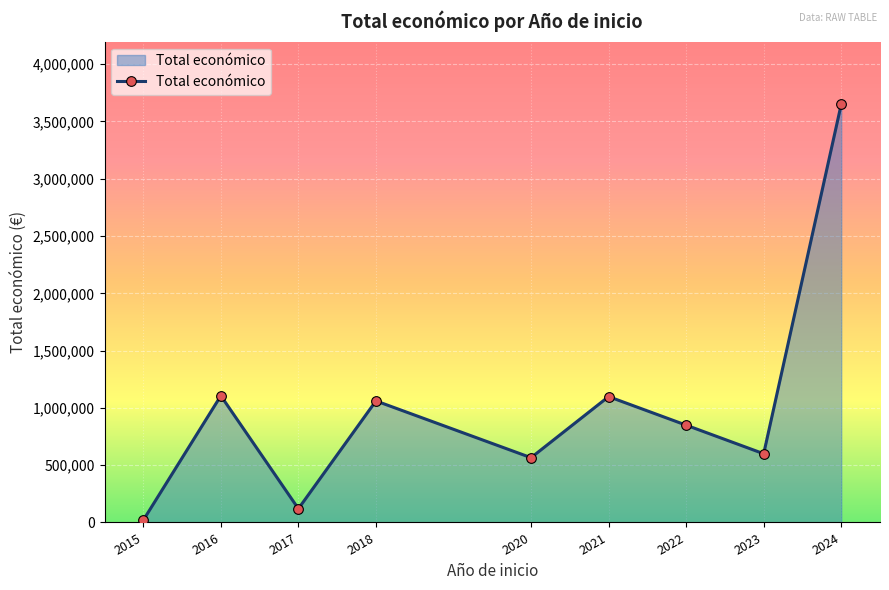

What is the average value?

1007746